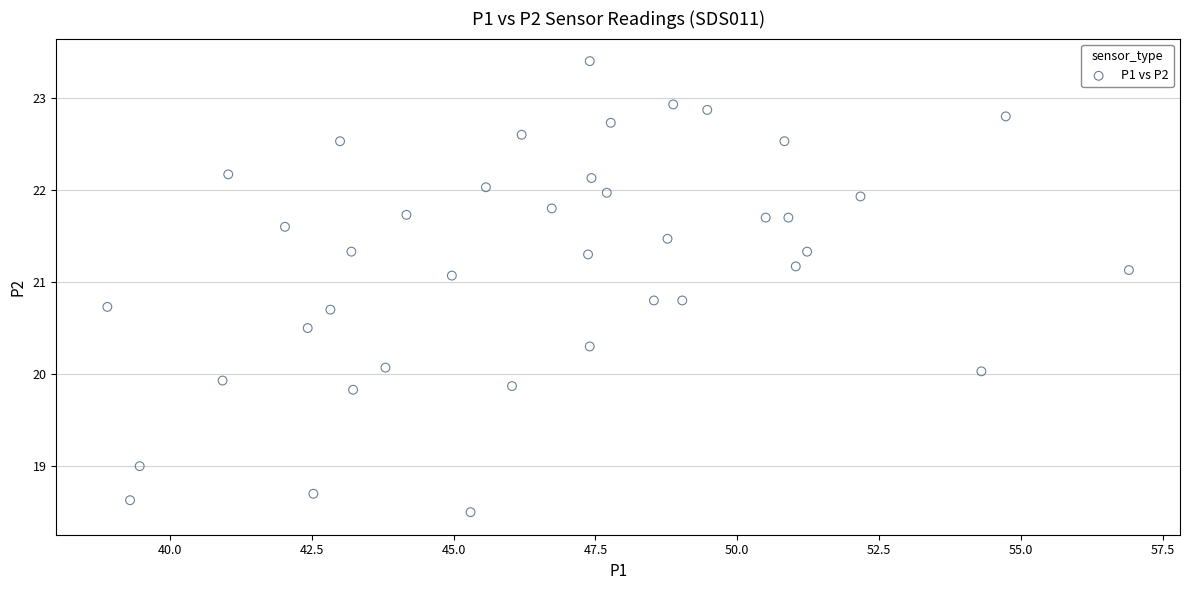

What is the range of X values (max minus min)?

18.0